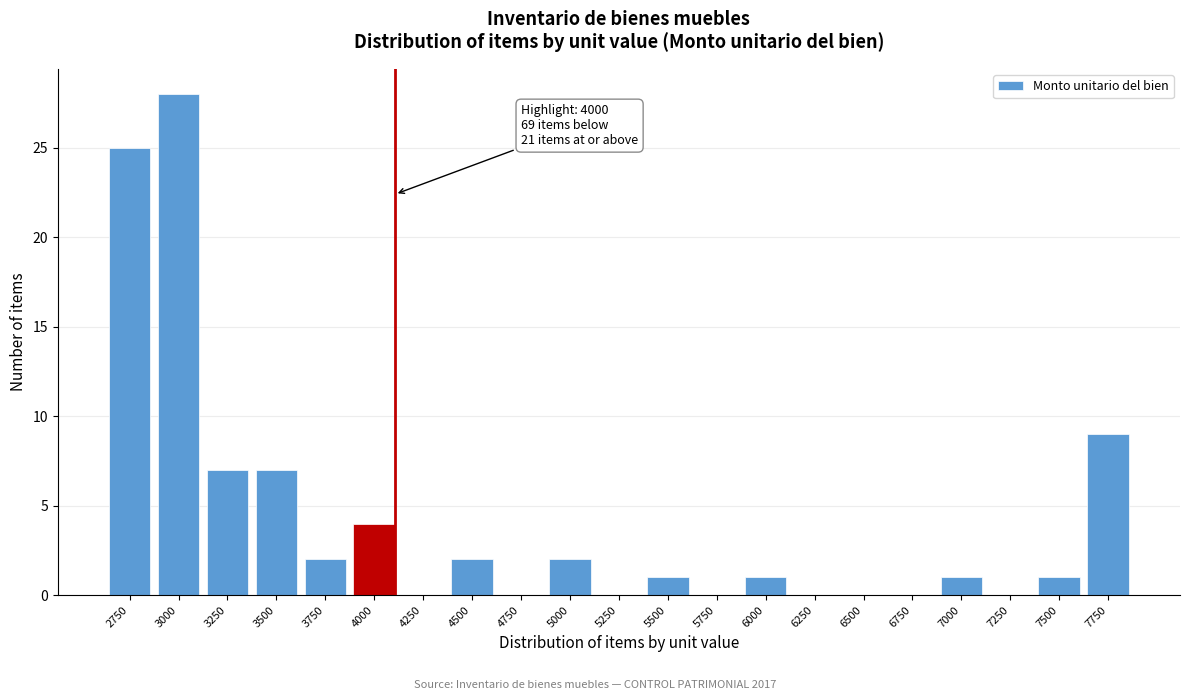

Reading right to left, extract all data points from this chart.

7750=9	7500=1	7250=0	7000=1	6750=0	6500=0	6250=0	6000=1	5750=0	5500=1	5250=0	5000=2	4750=0	4500=2	4250=0	4000=4	3750=2	3500=7	3250=7	3000=28	2750=25